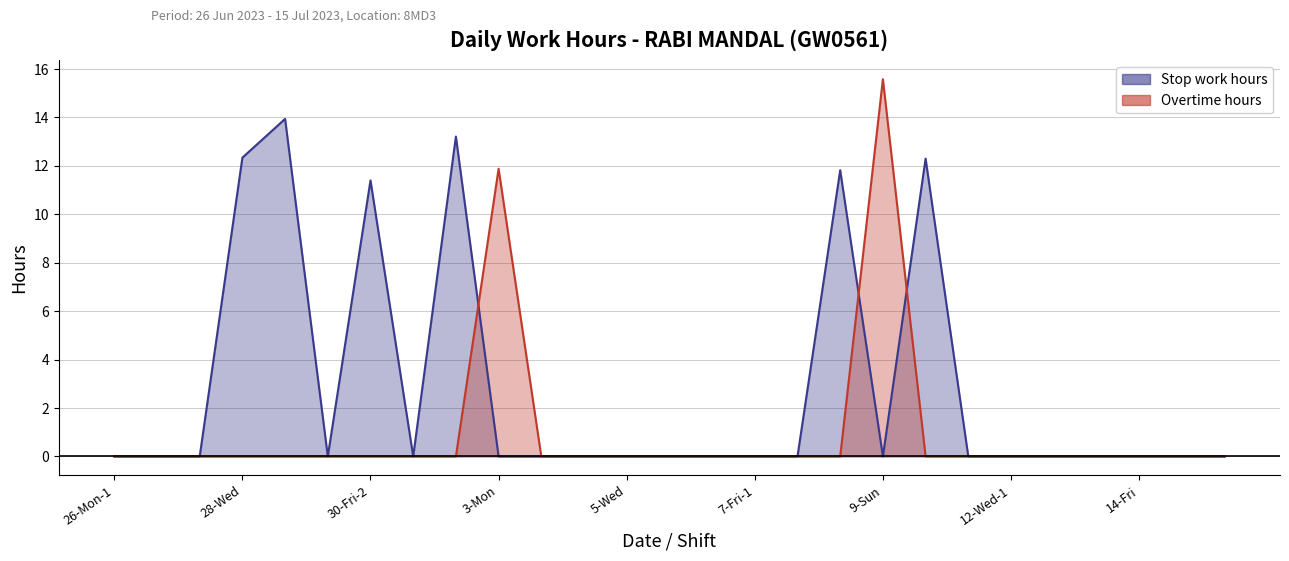

True or false: Stop work hours has more than 1 interior local peaks.

True